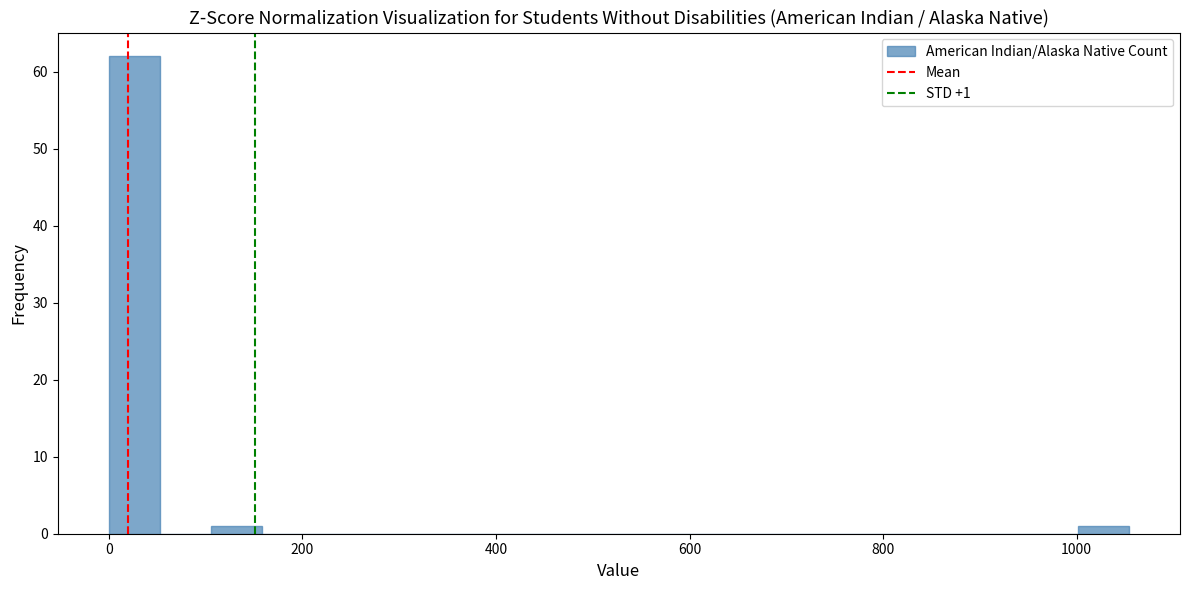

Around what value on the x-axis is the tallest bar? Give the approximate position of its centre, as read against the axis.

20